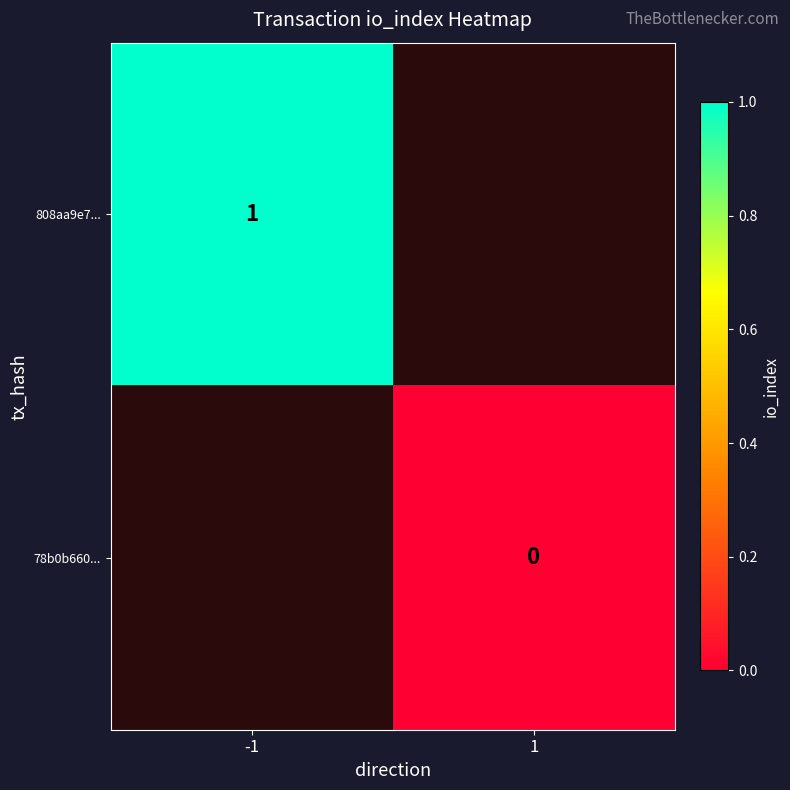

True or false: 808aa9e7... has a value of 1 at -1.

True